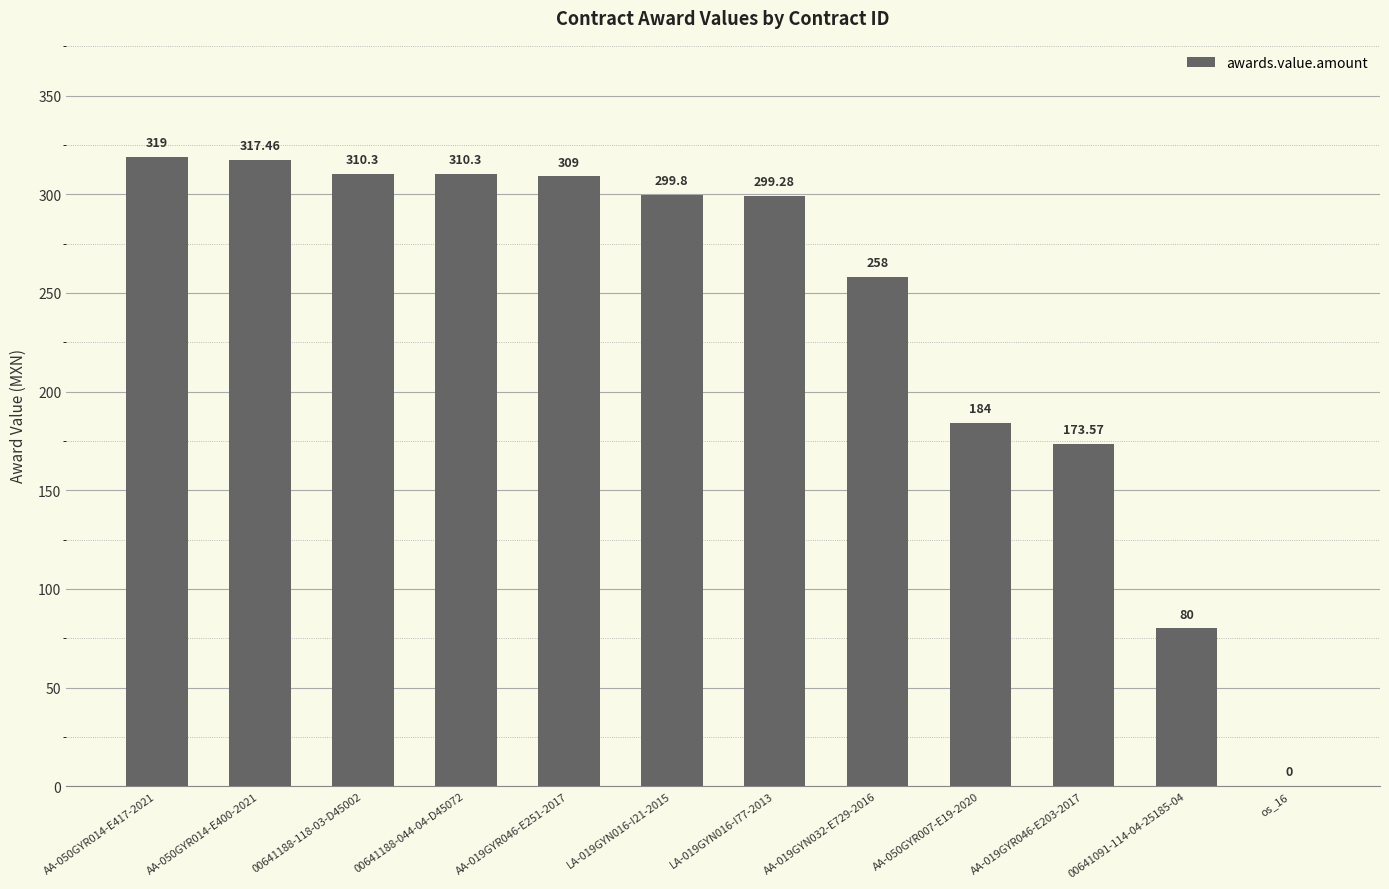

The chart shows a value of 77.1 at AA-050GYR007-E19-2020. True or false?

False